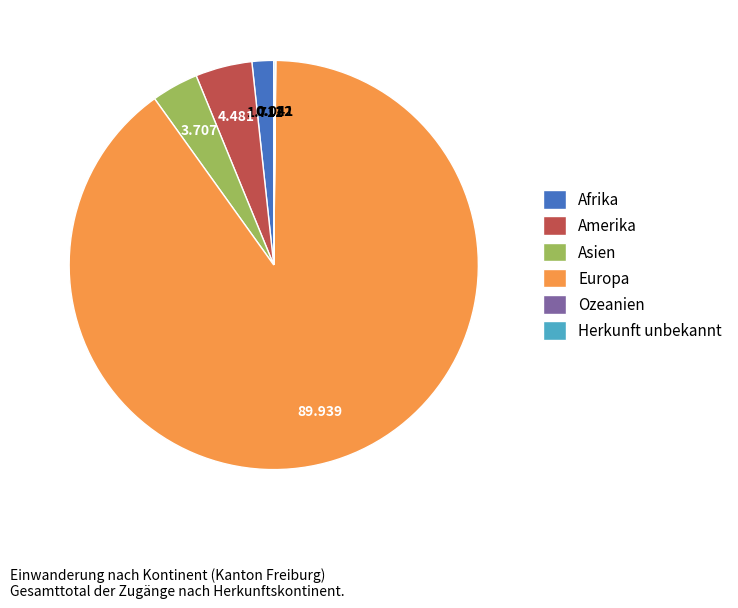

Which has a higher value, Amerika or Europa?

Europa